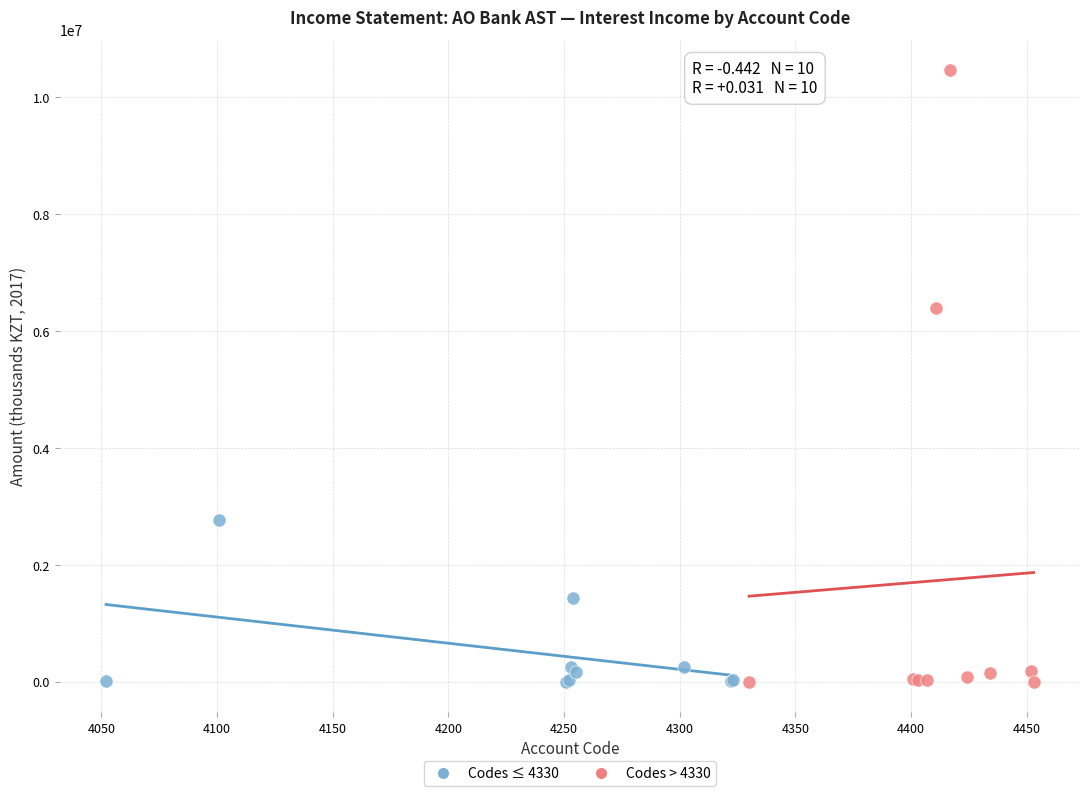

Which series contains the highest Y value?

Codes > 4330